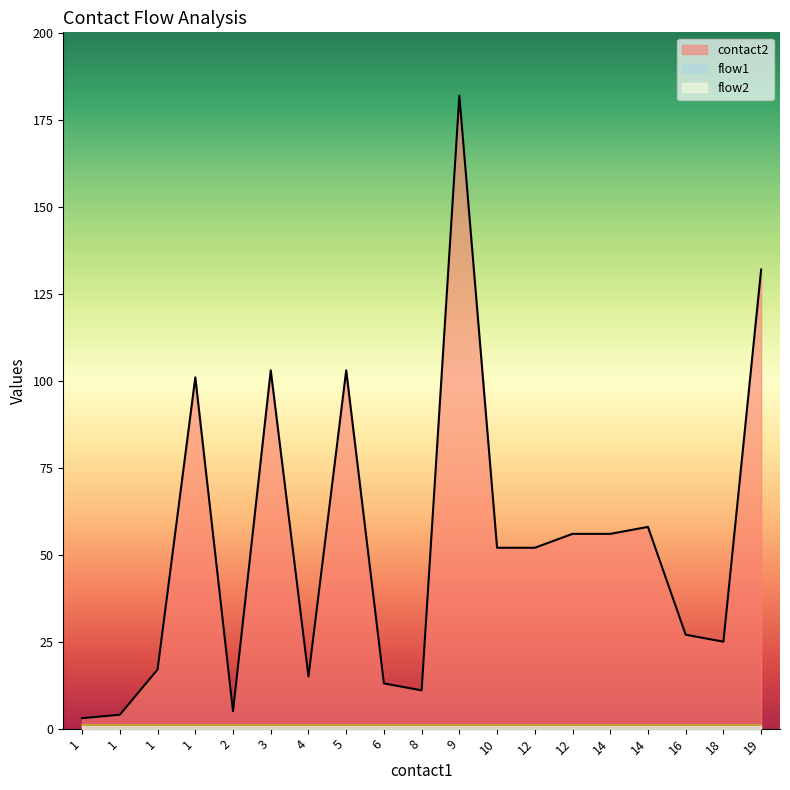

Which series has the largest total across all categories?

contact2